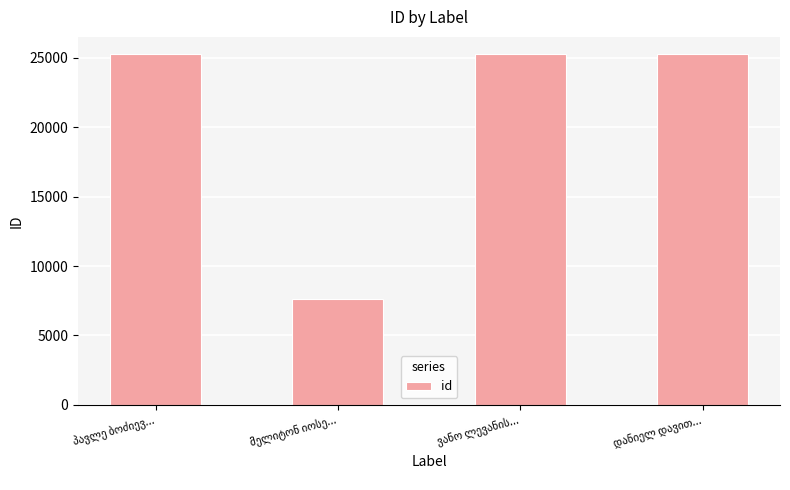

What is the minimum value shown in the chart?

7629